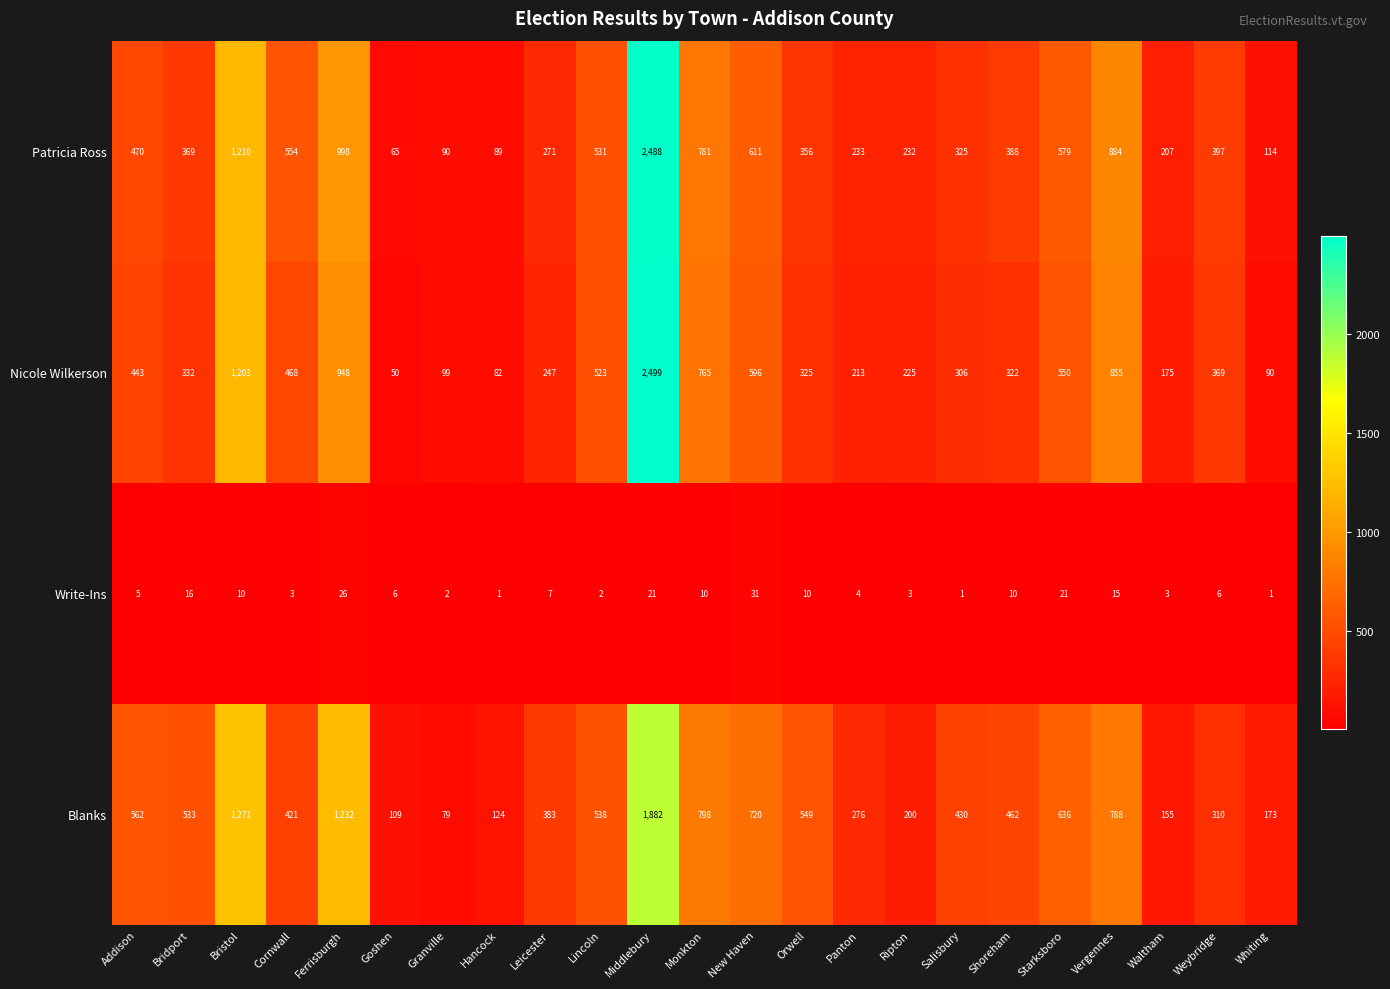

Which category has the highest value across all series?

Middlebury